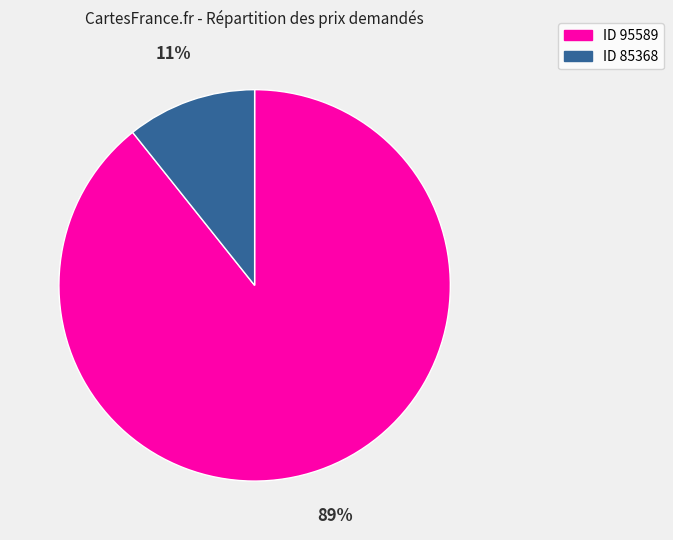

To the nearest percent, what is the average slice percentage?

50%